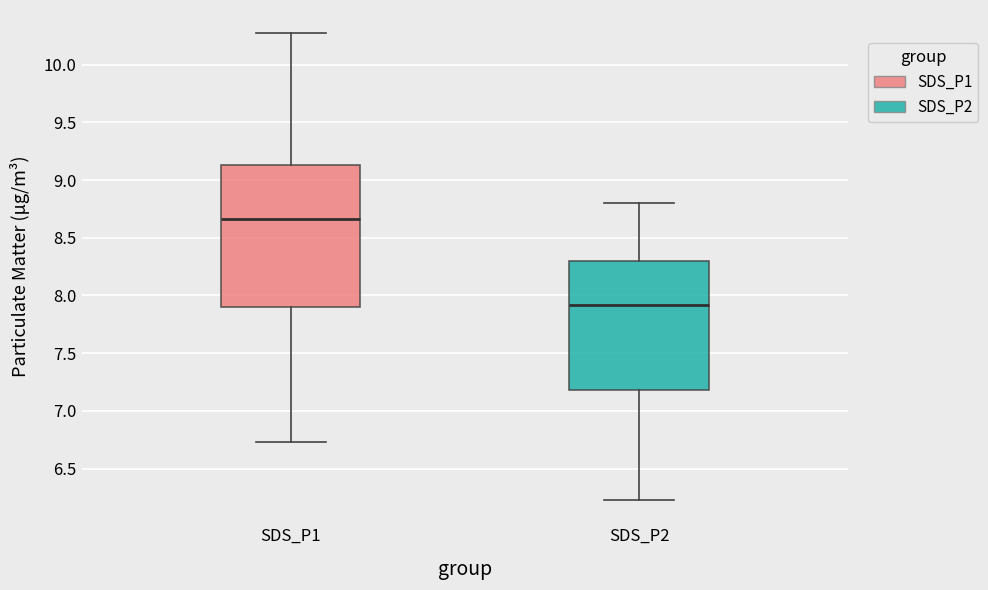

Which box has the highest median line?

SDS_P1